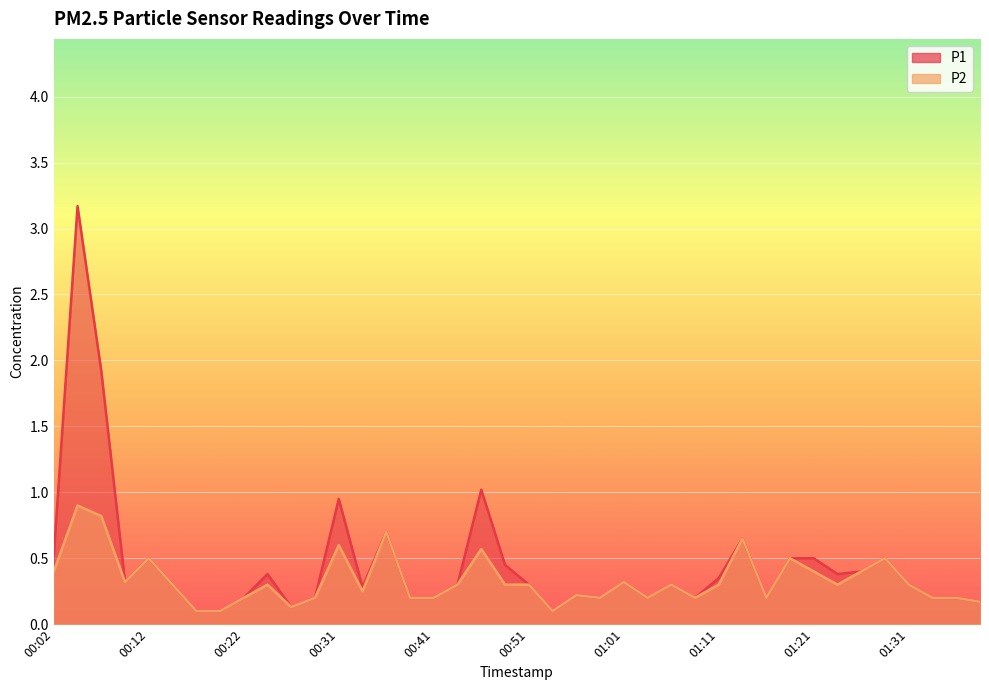

At how many categories does at least one series exceed 1?

3